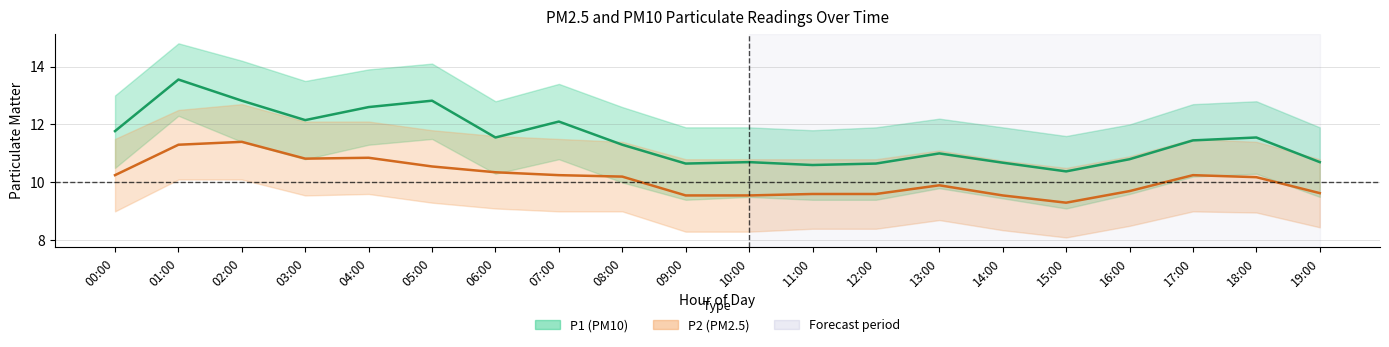

What is the average value of the P1 (PM10) series?

11.5